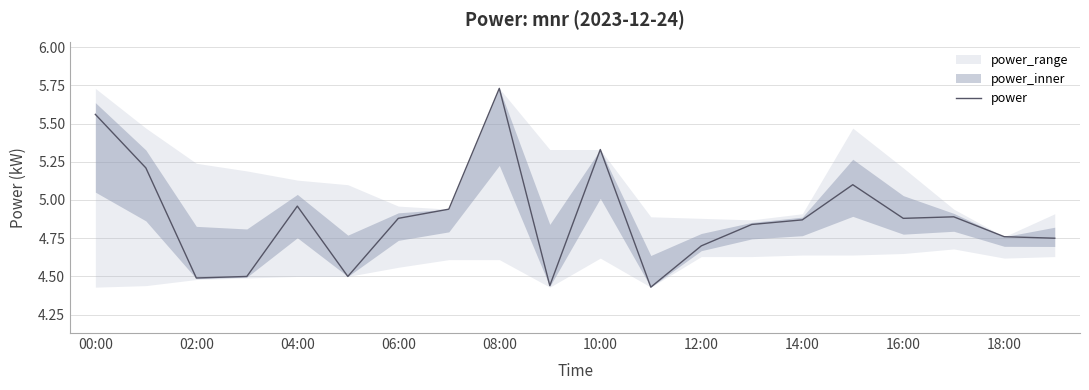

The chart shows a value of 2.4 at 00:00. True or false?

False